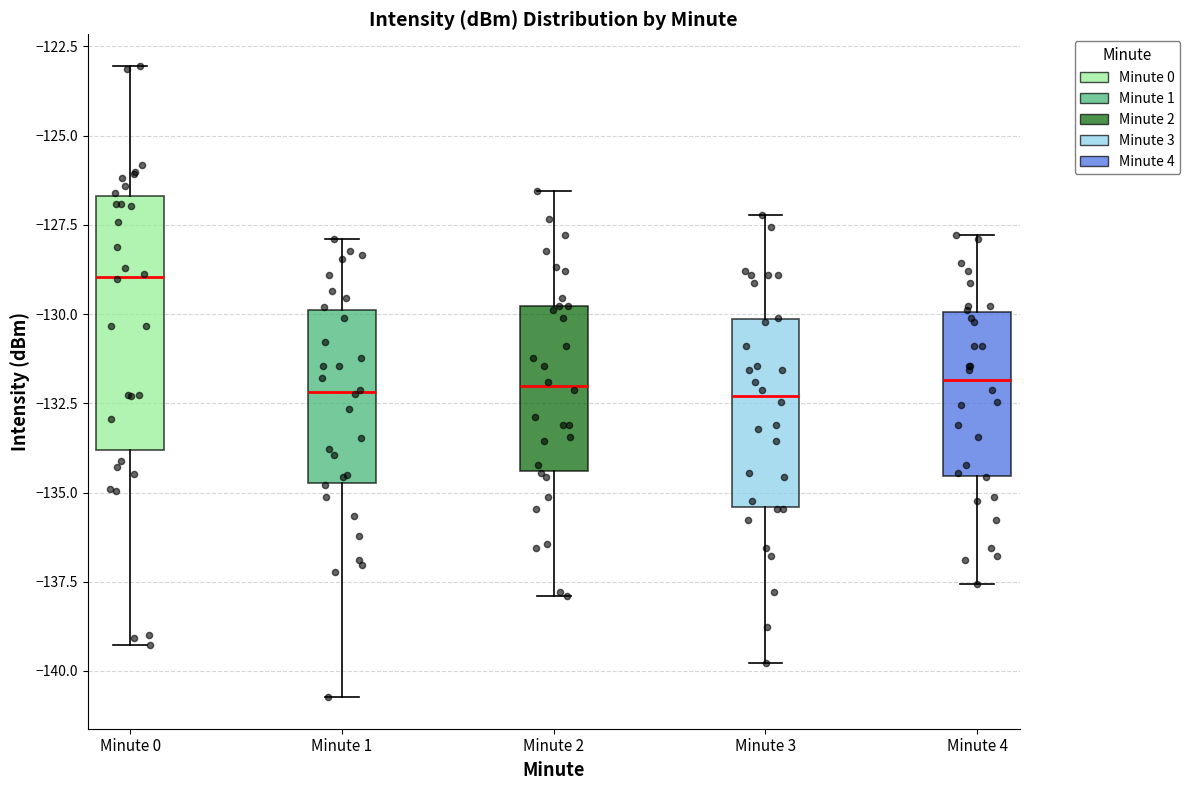

Where is the lower edge of the box for Minute 4 on the y-axis? The values are not printed on the chart, so give them approximately, as read against the axis.

-134.5